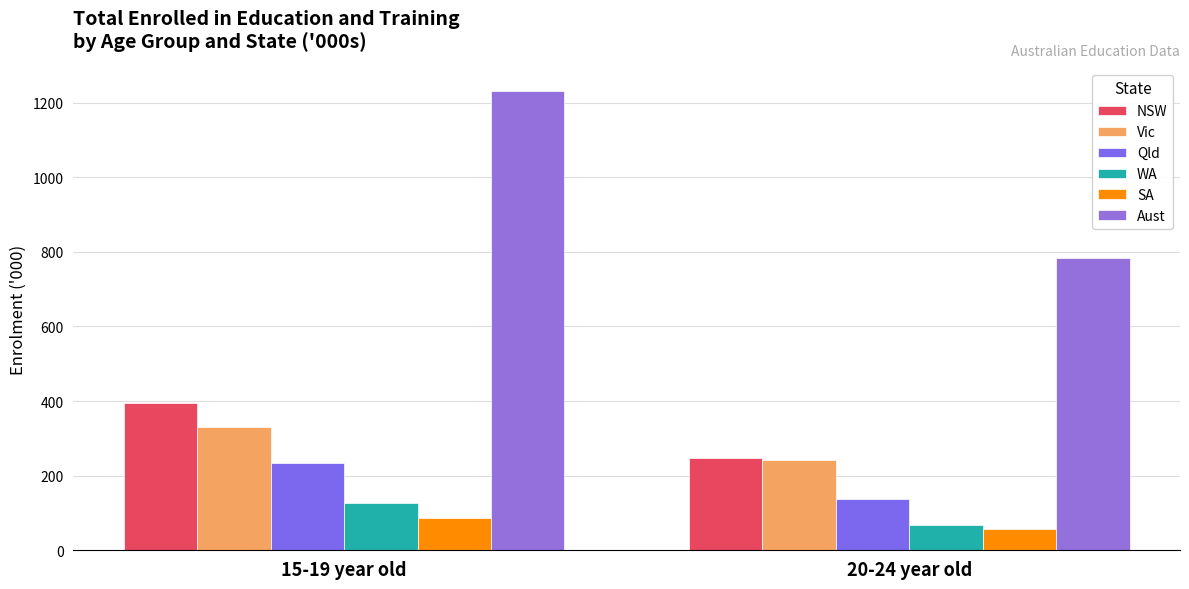

What are all the series names shown in the legend?

NSW, Vic, Qld, WA, SA, Aust